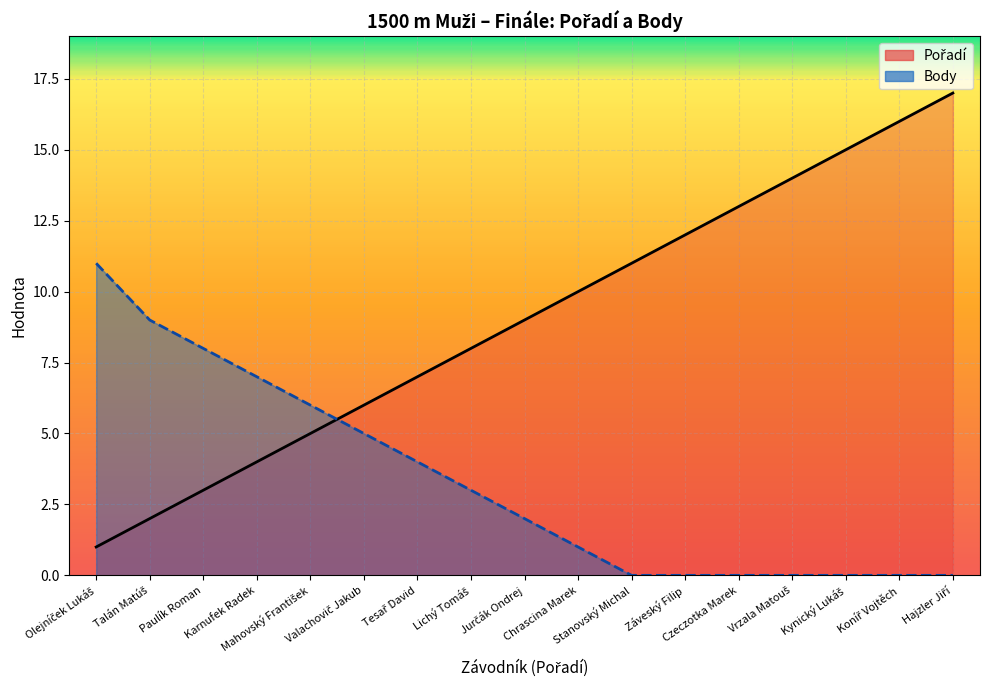

What is the difference between the maximum and minimum values in the Body series?

11